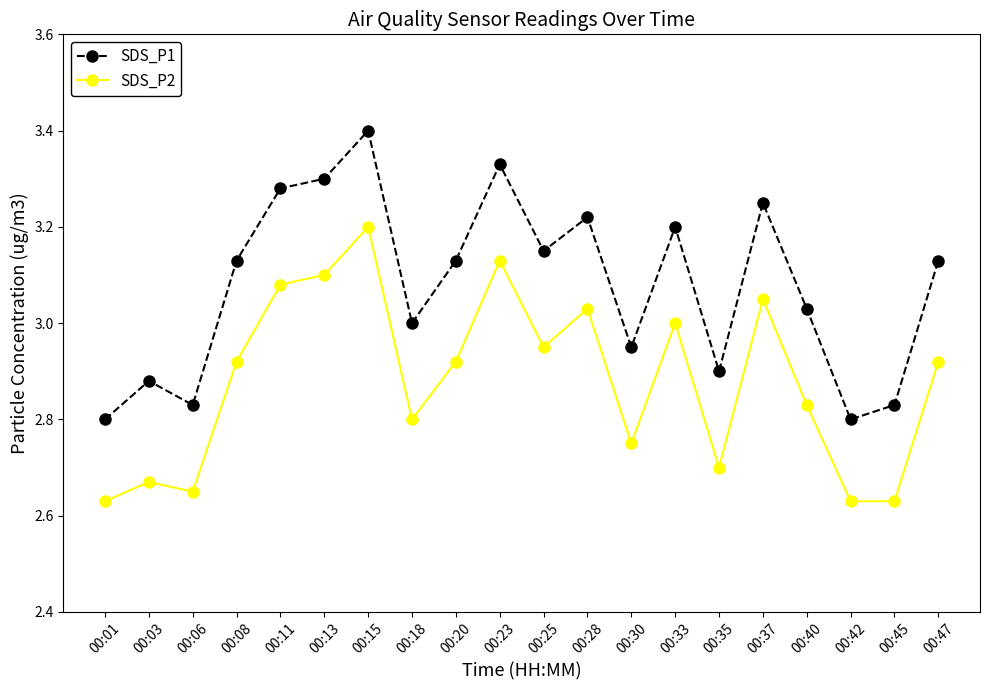

List the series in order of their overall mean, lowest first.

SDS_P2, SDS_P1